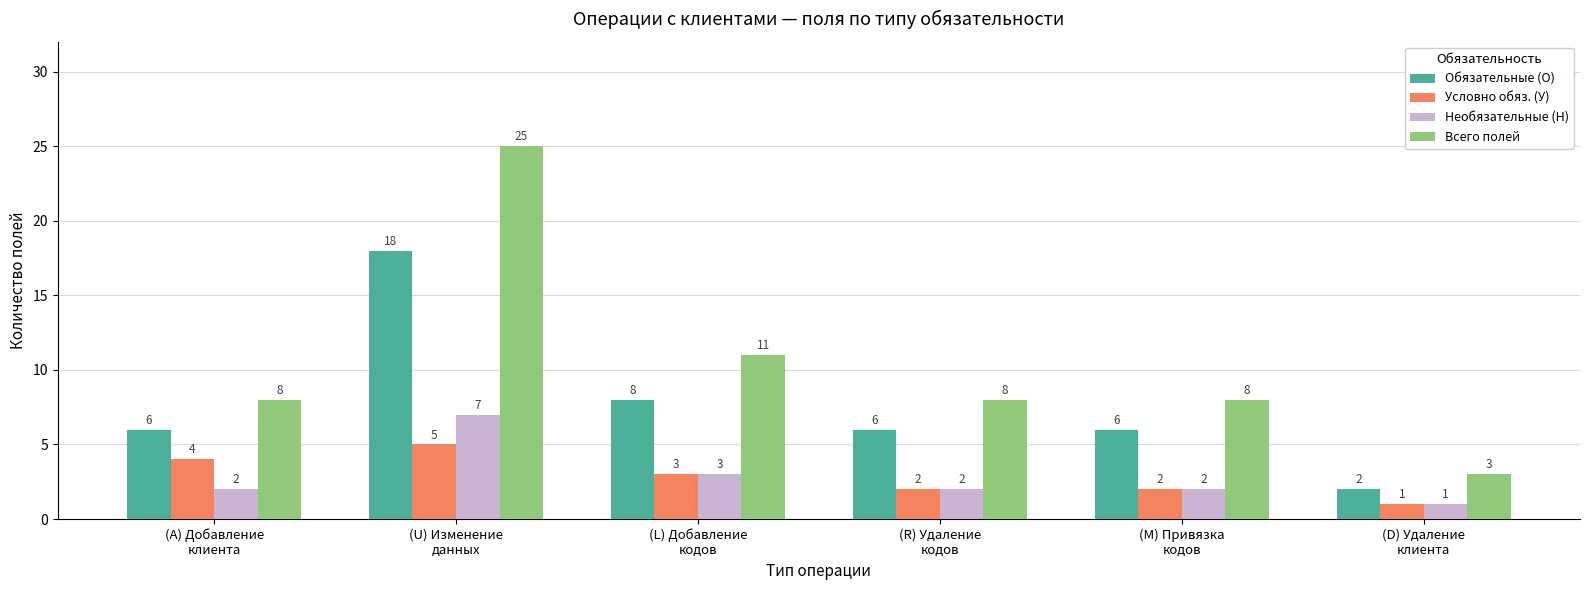

Does the chart contain stacked bars?

No